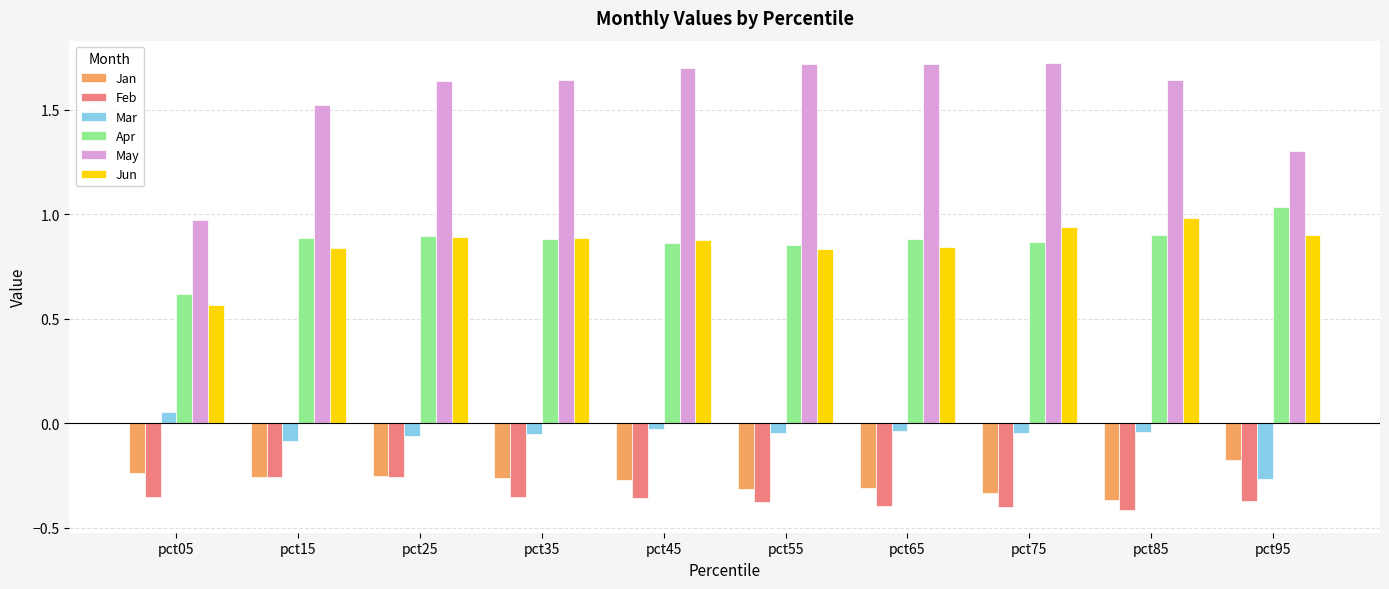

The value of Apr at pct75 is 0.2. True or false?

False